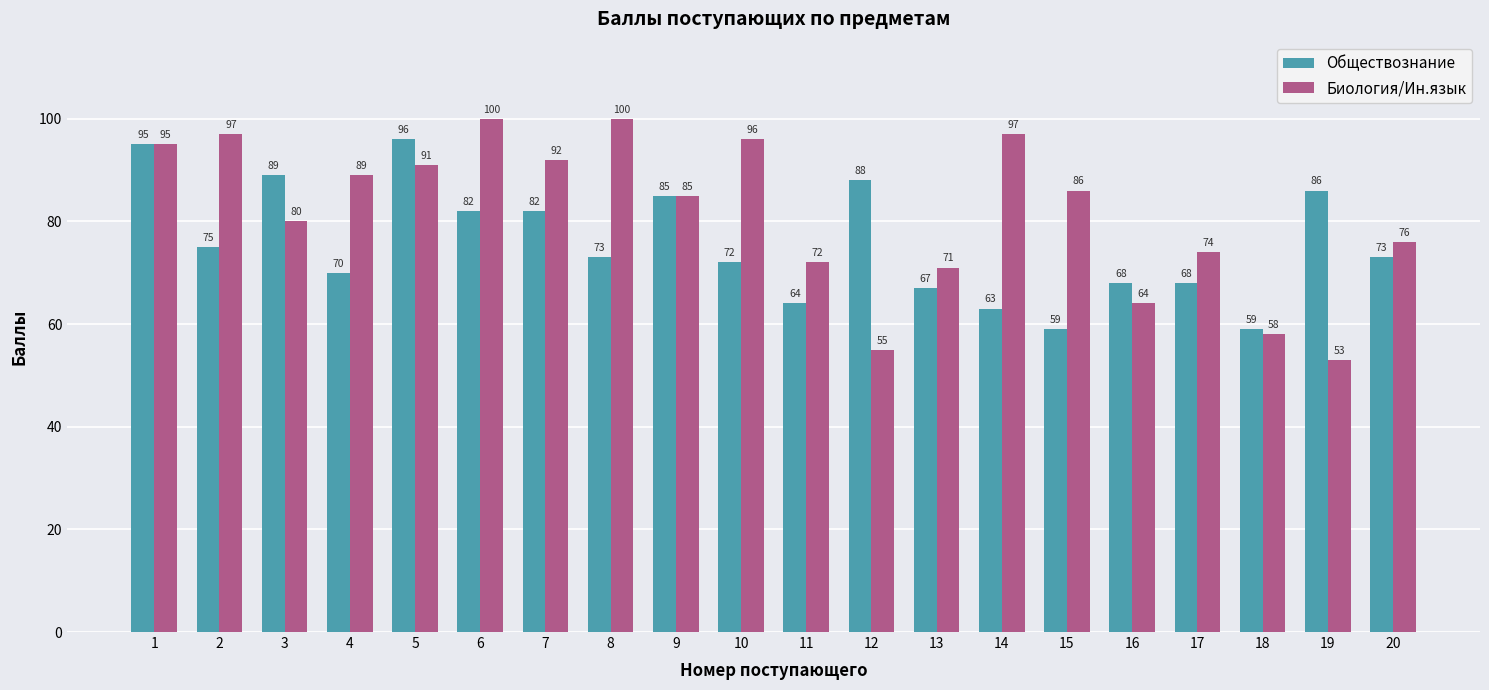

What is the approximate value of Обществознание at 2, to the nearest 10?

80